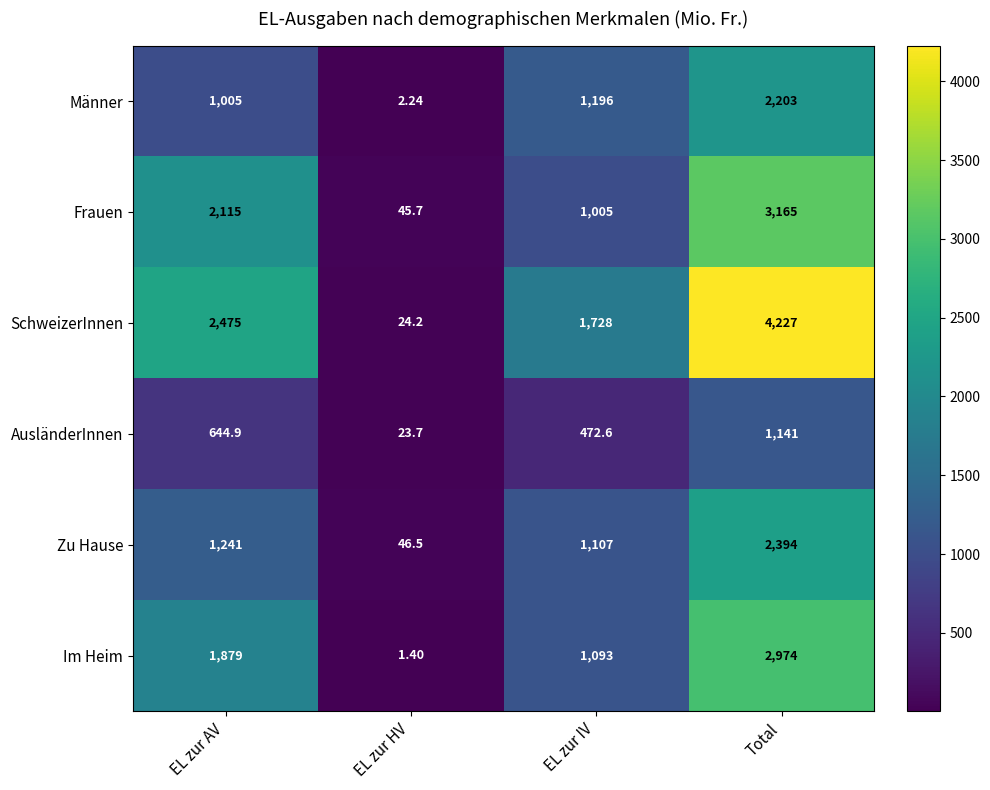

At which category does the chart reach its peak across all series?

Total